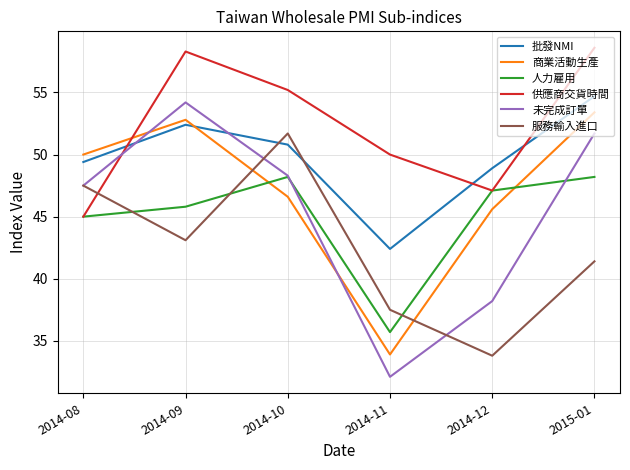

What is the sum of all 商業活動生產 values?

282.3